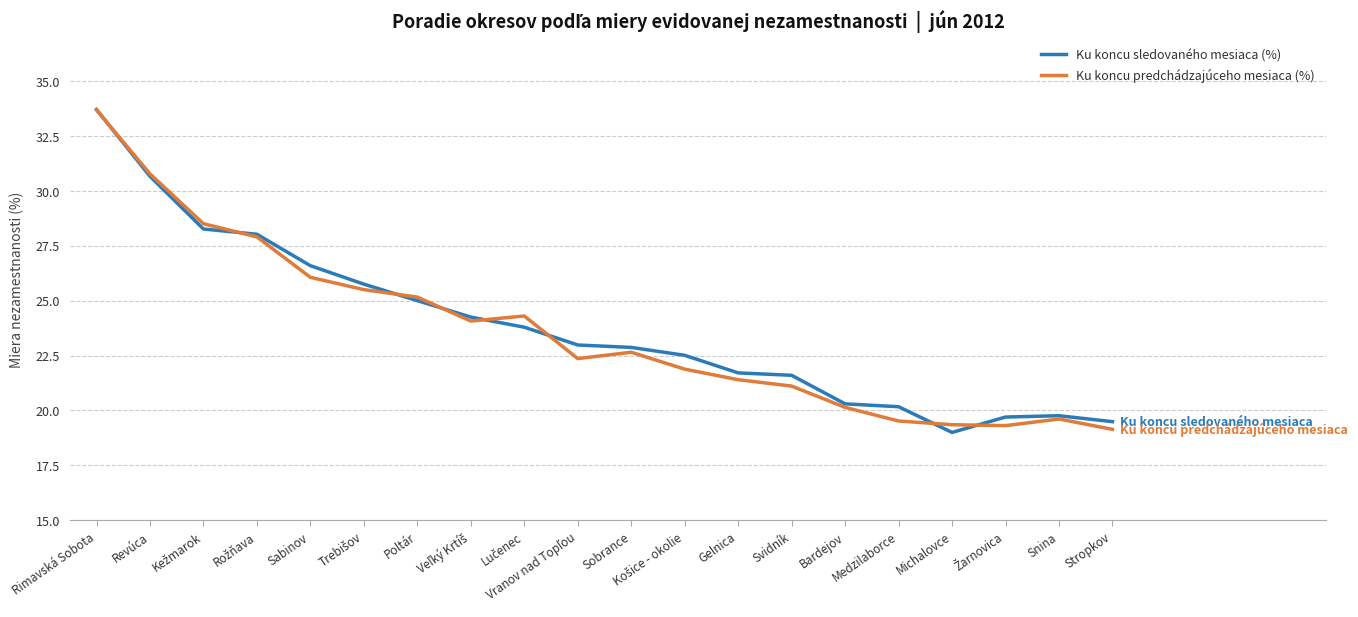

What is the maximum value shown in the chart?

33.7